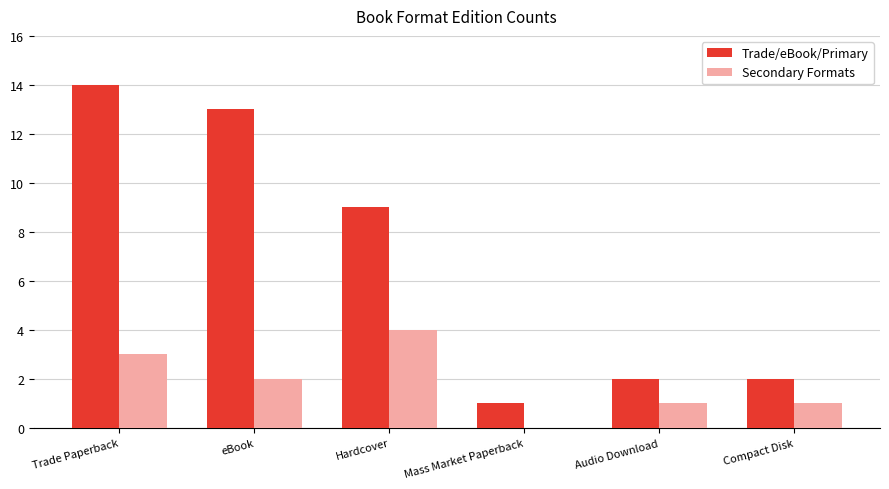

True or false: Secondary Formats has a value of 1 at Compact Disk.

True